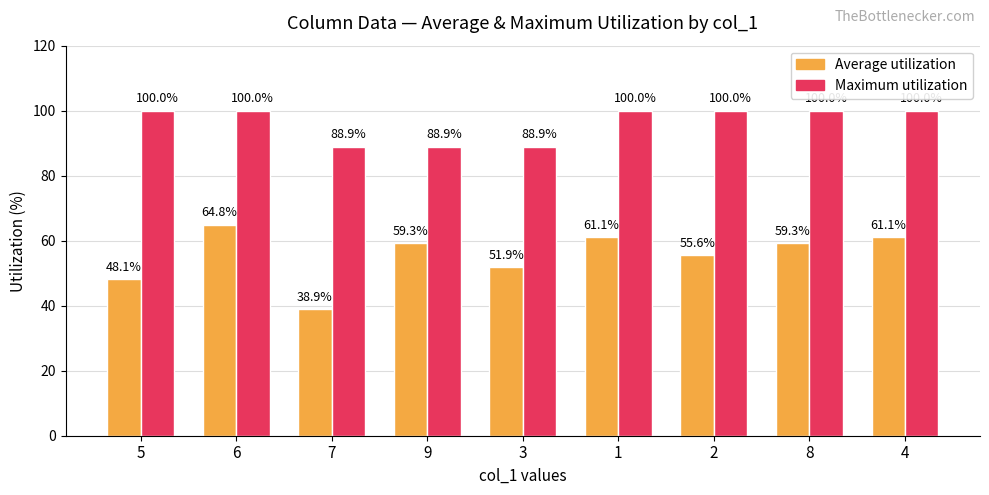

Read the Average utilization value at 3.

51.9